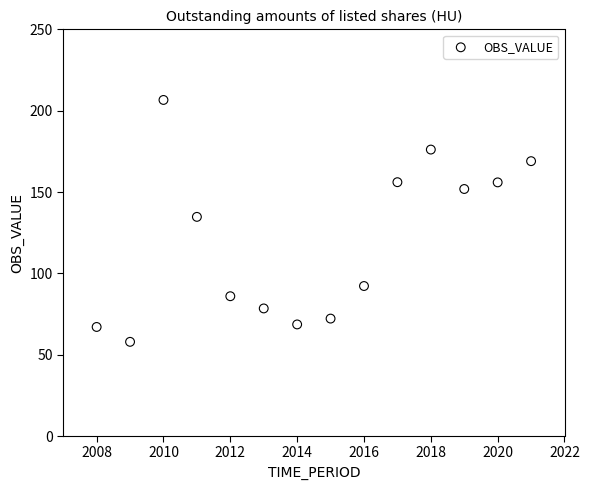

What is the range of X values (max minus min)?

13.0